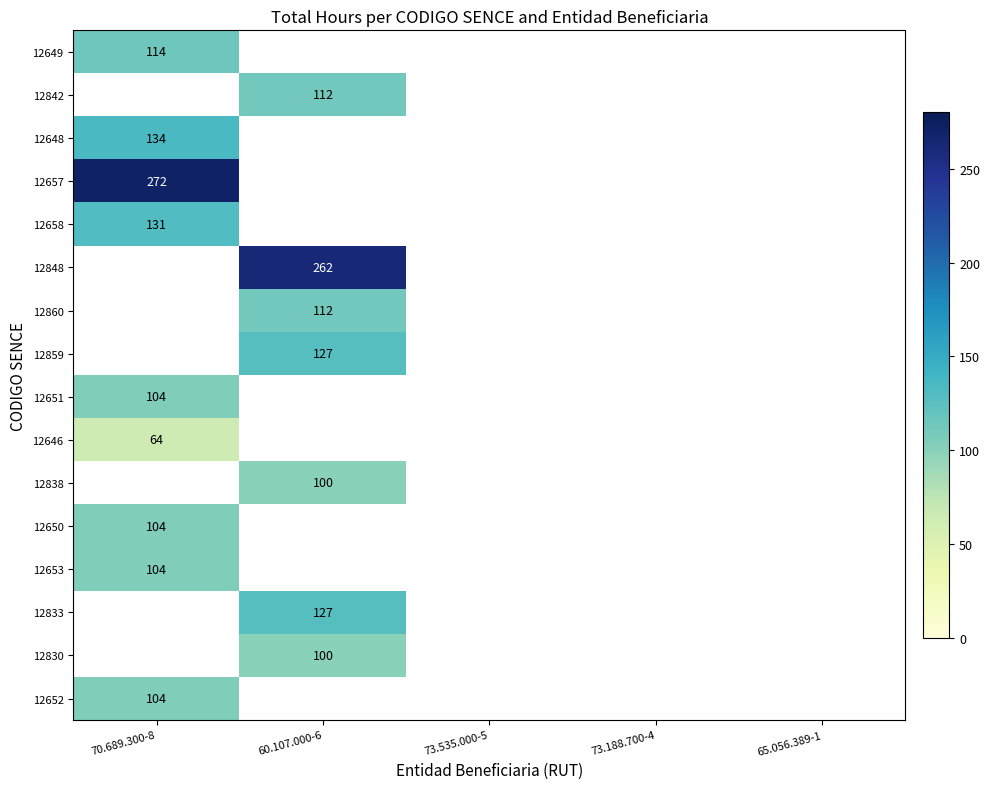

Is it true that 12649 equals 35 at 70.689.300-8?

False